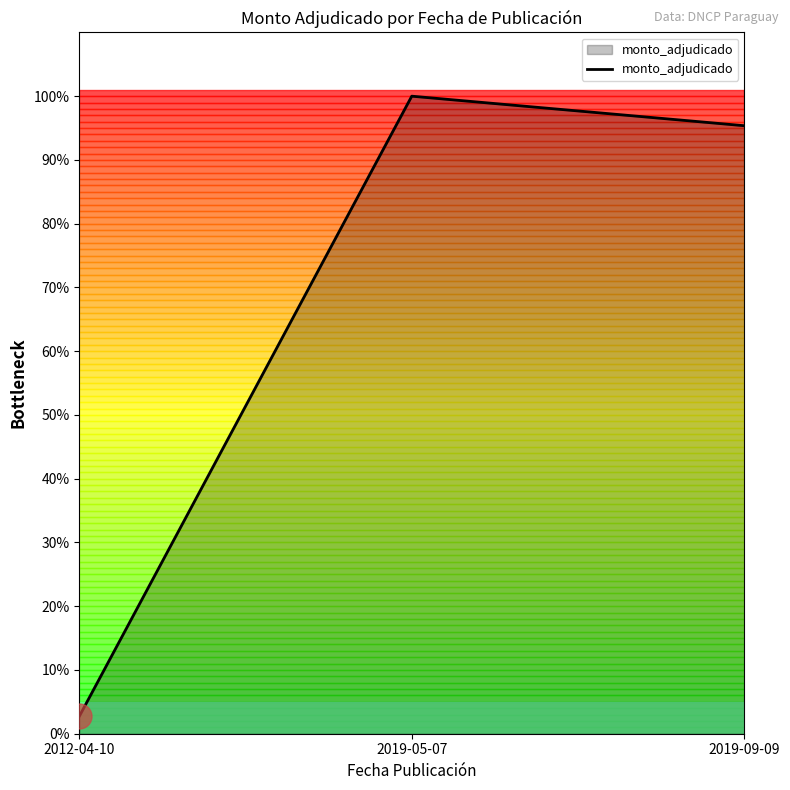

Between 2019-09-09 and 2012-04-10, which is larger?

2019-09-09